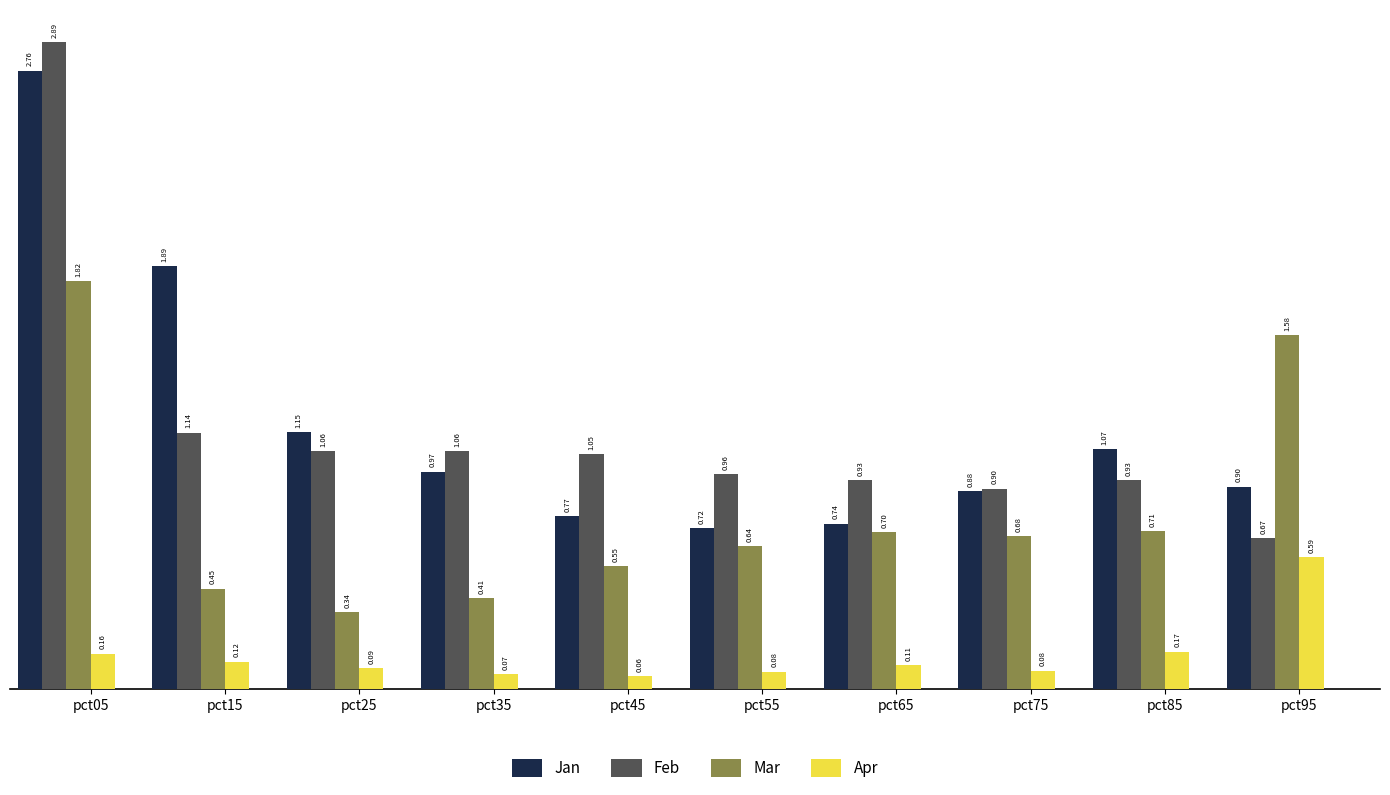

Does the chart contain any negative values?

No